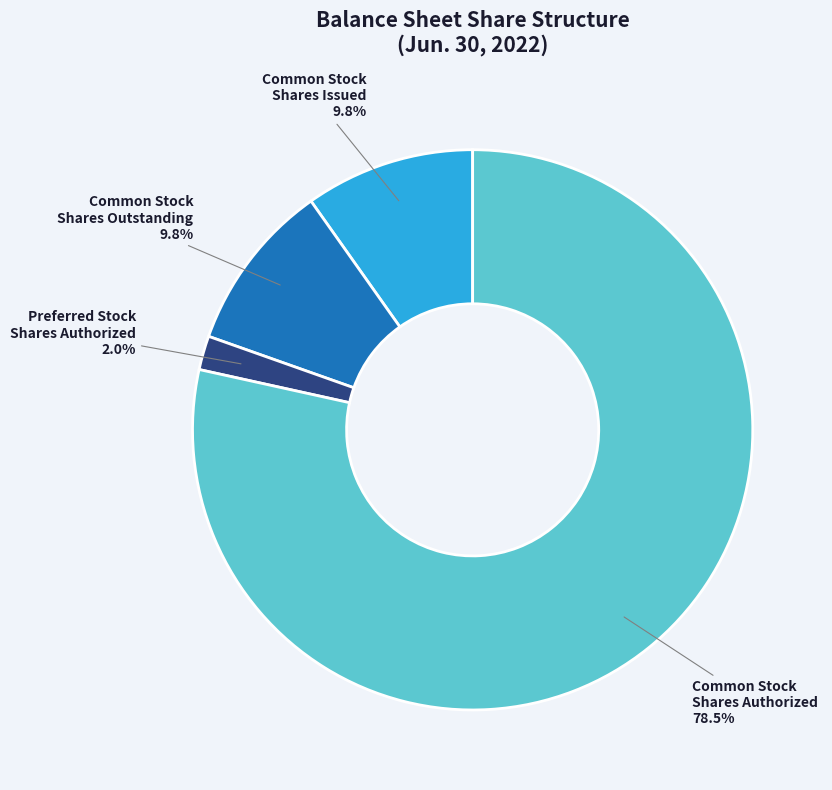

Which slice is the largest?

Common Stock Shares Authorized